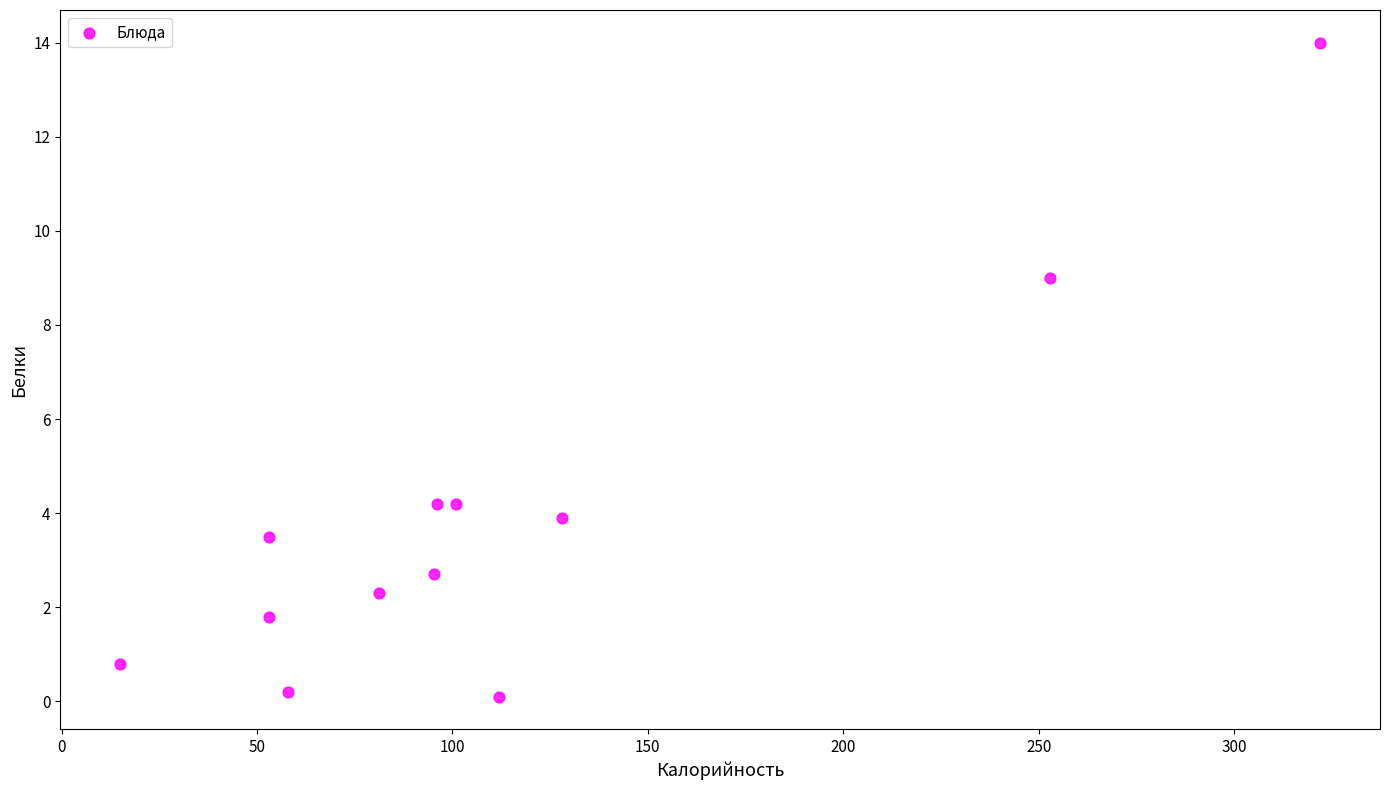

What Y value in the scatter plot is closest to 7?

9.0